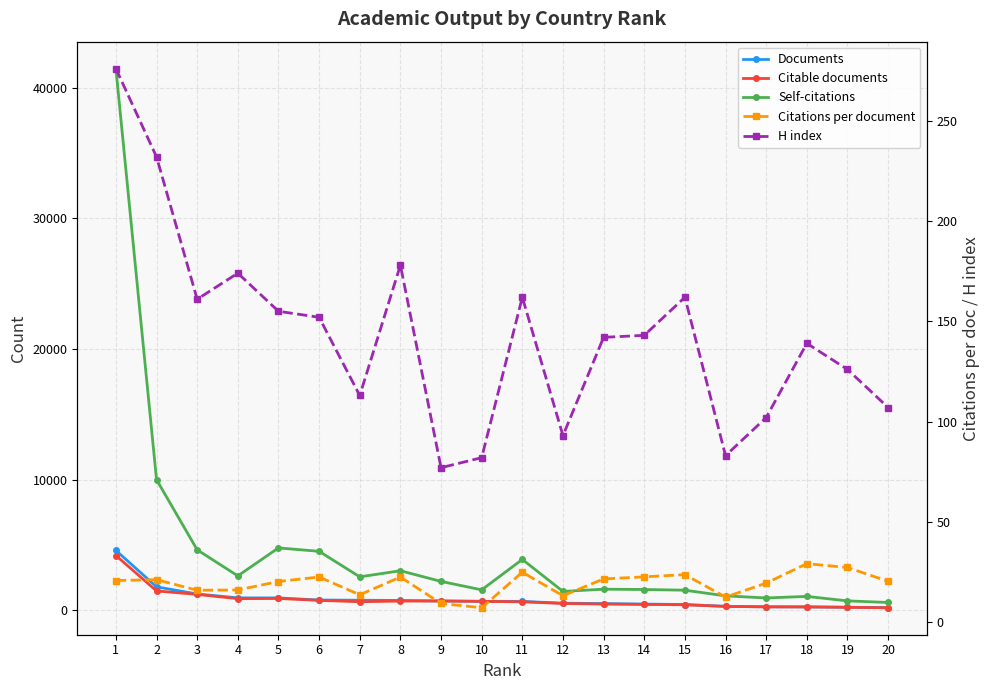

Is this an area chart (filled region under the line)?

No